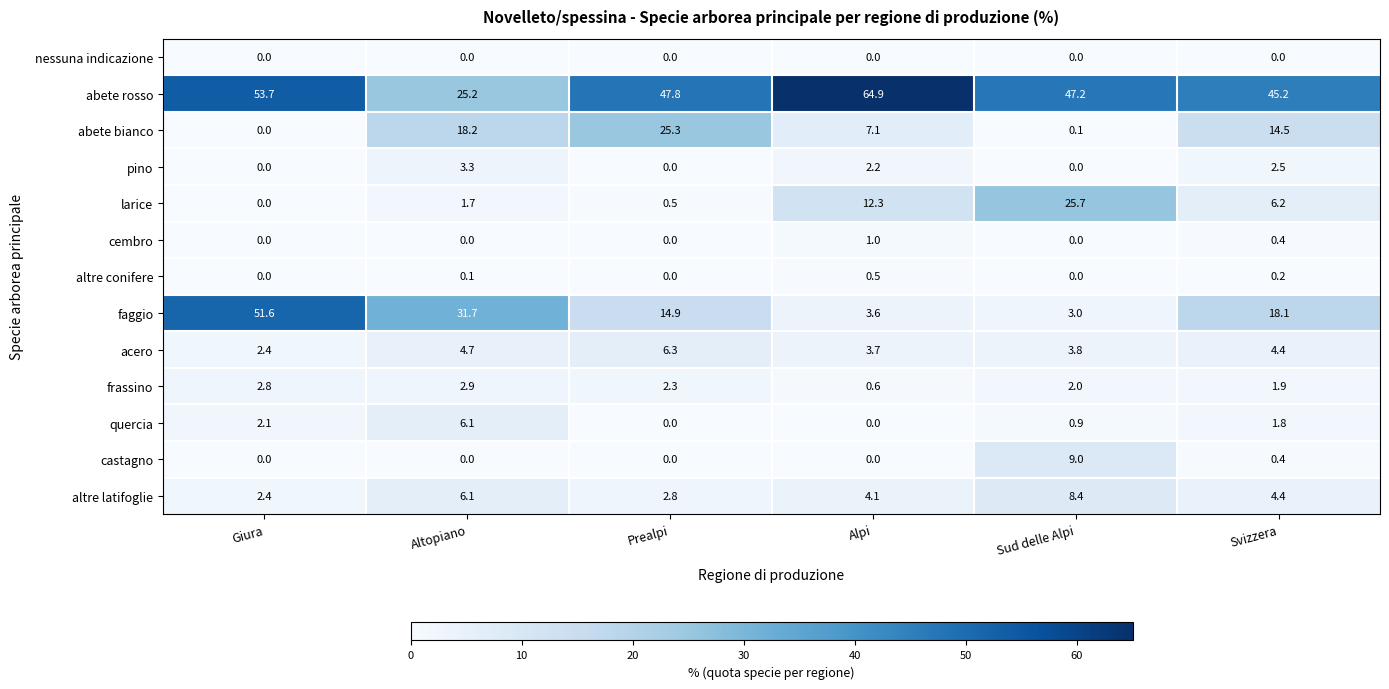

Where is larice nearest to the value 12?

Alpi